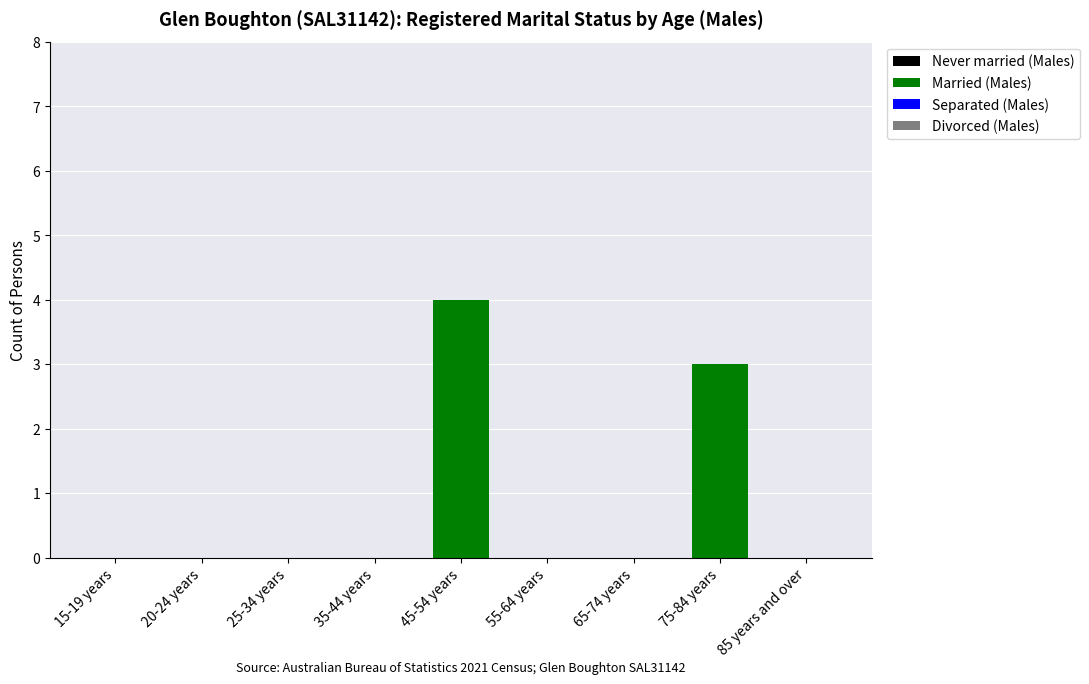

Are the bars horizontal?

No